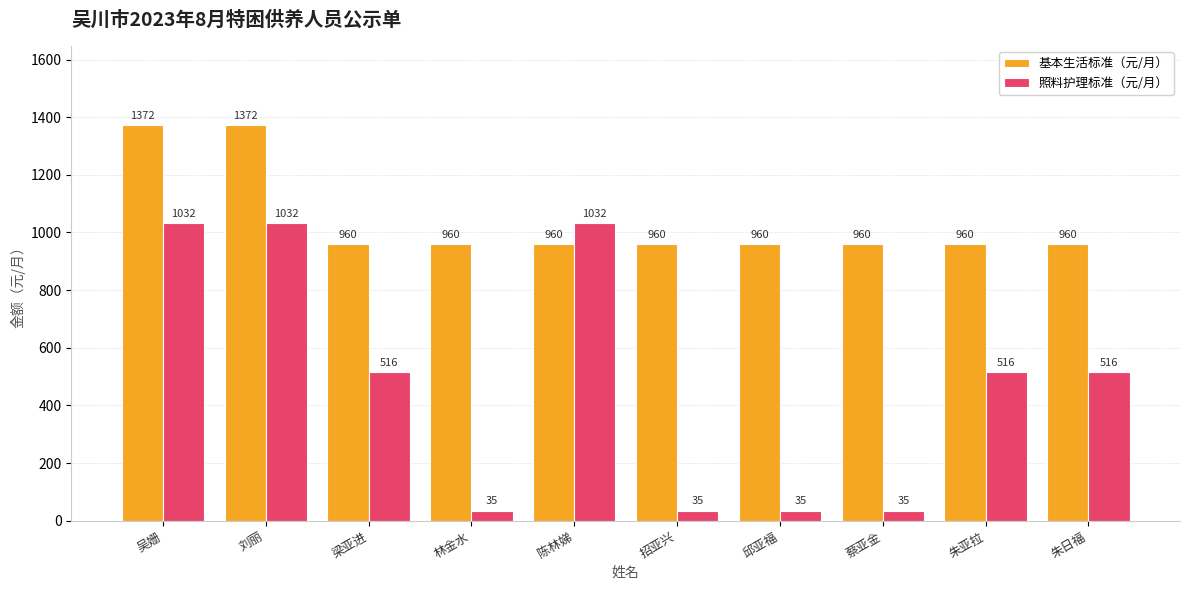

What is the label of the 4th bar from the right?

邱亚福